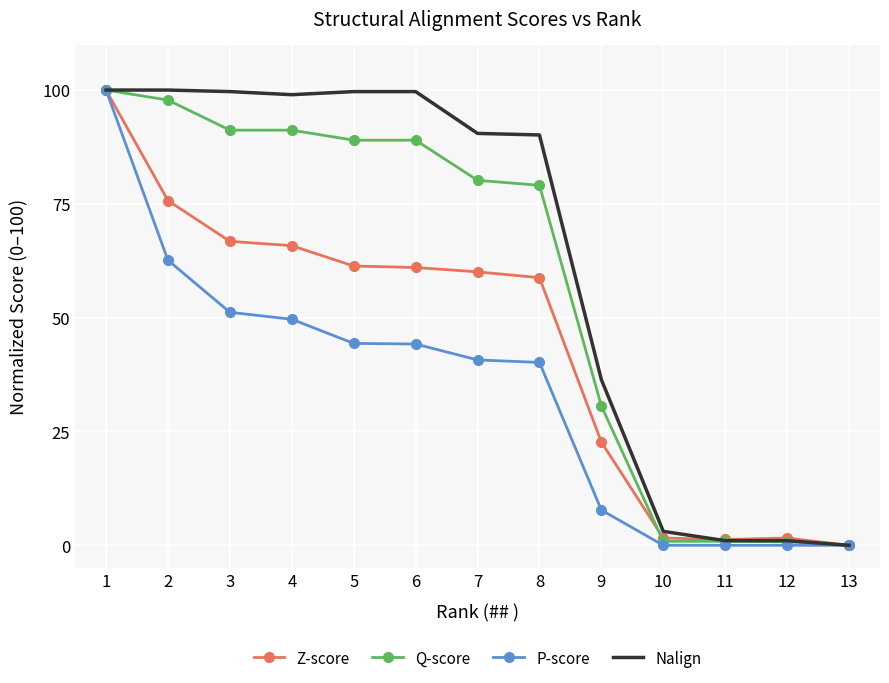

Is the value of P-score at 6 greater than the value of Q-score at 1?

No